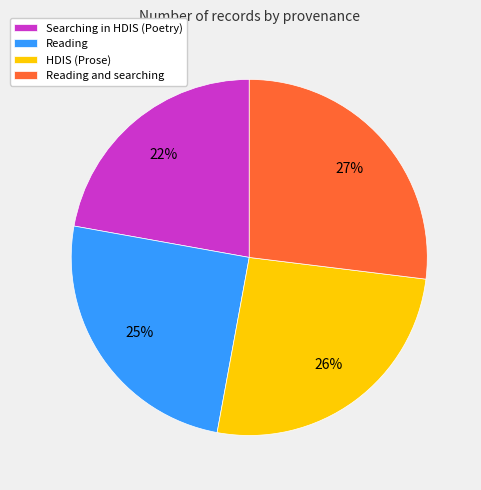

Do HDIS (Prose) and Reading and searching together represent more than half of the pie?

Yes